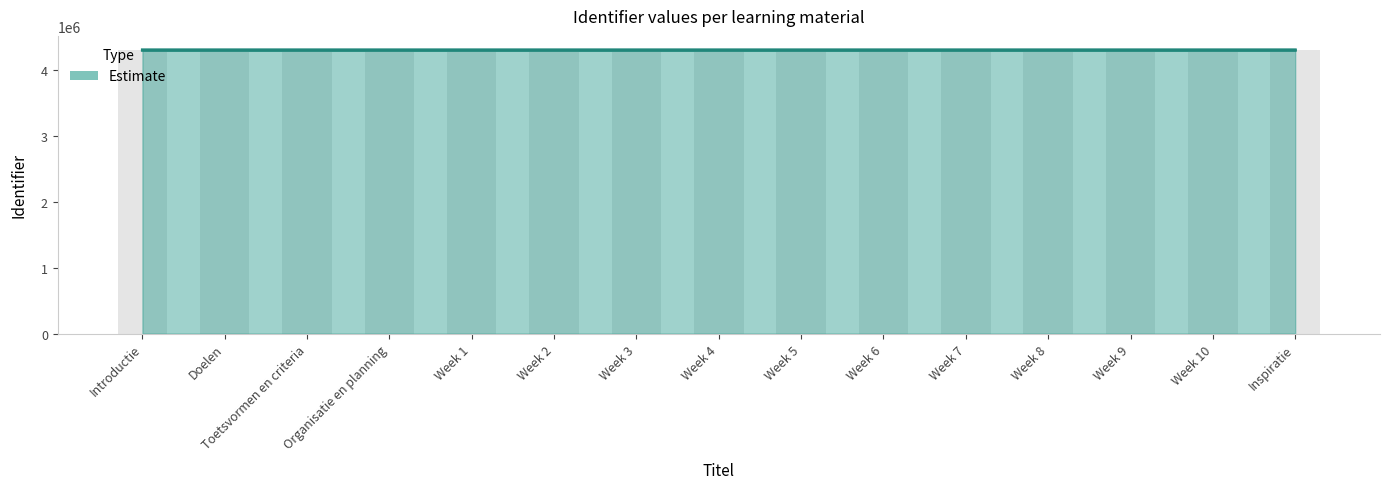

List the labels in order of value, smallest first.

Introductie, Doelen, Toetsvormen en criteria, Organisatie en planning, Week 1, Week 2, Week 3, Week 4, Week 5, Week 6, Week 7, Week 8, Week 9, Week 10, Inspiratie